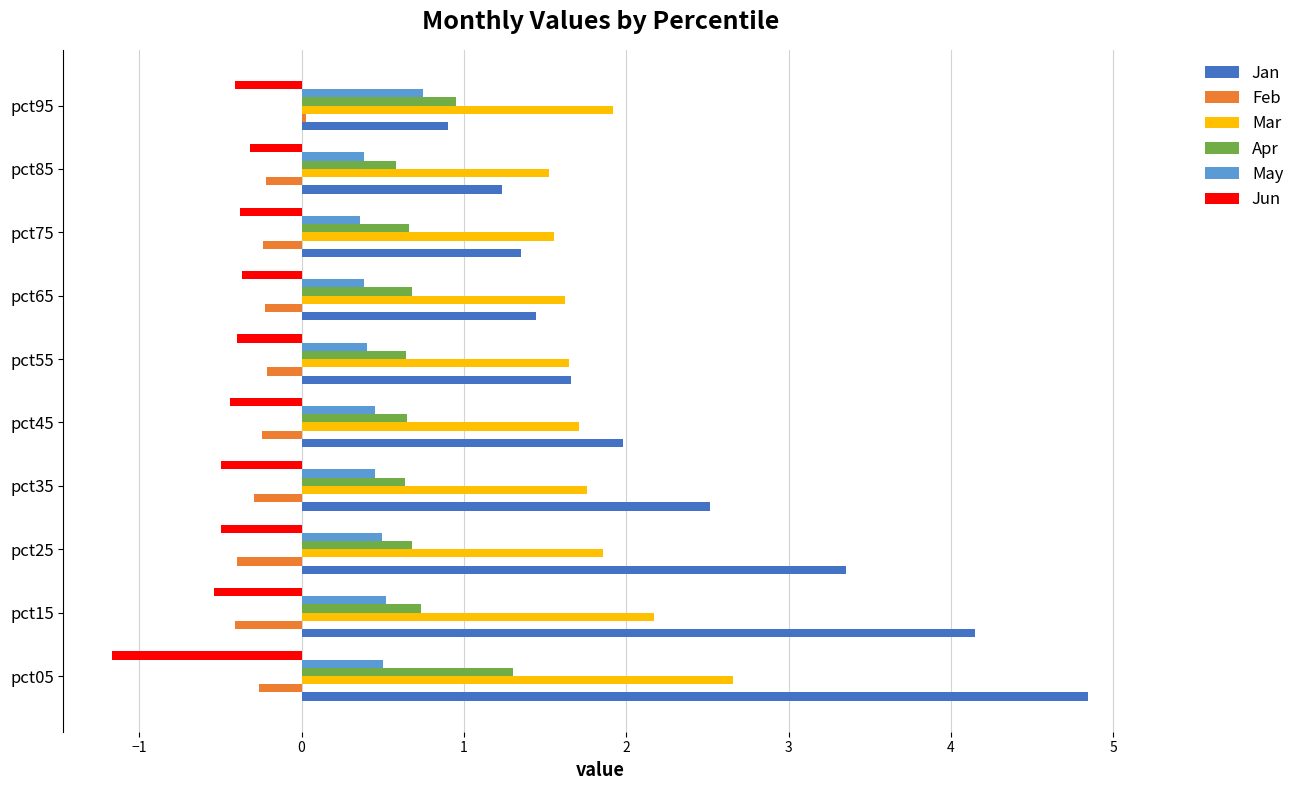

True or false: May has a value of 0.5 at pct05.

True